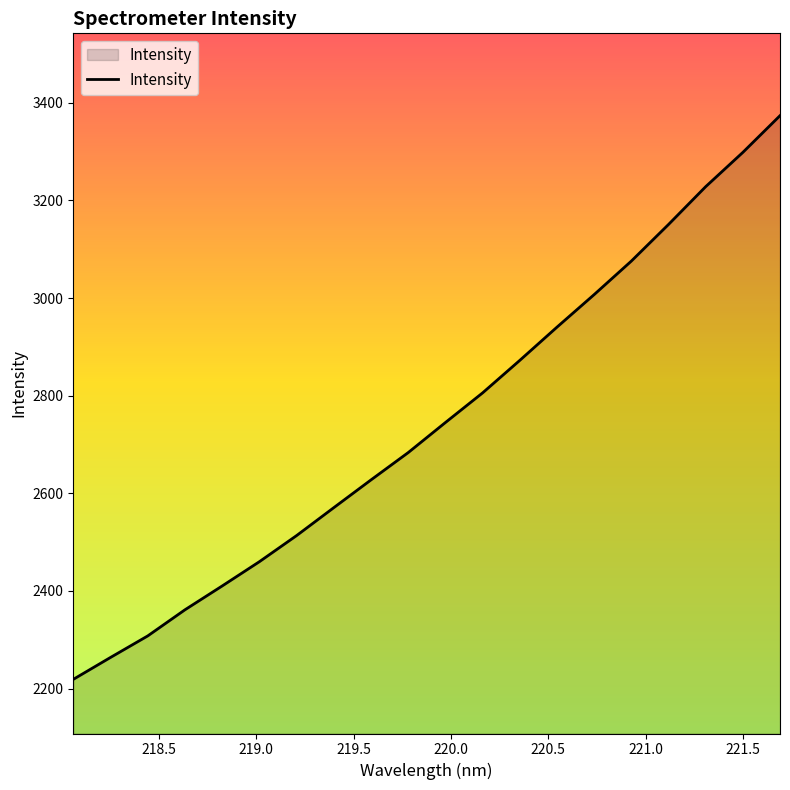

What is the difference between the maximum and minimum values?

1155.0